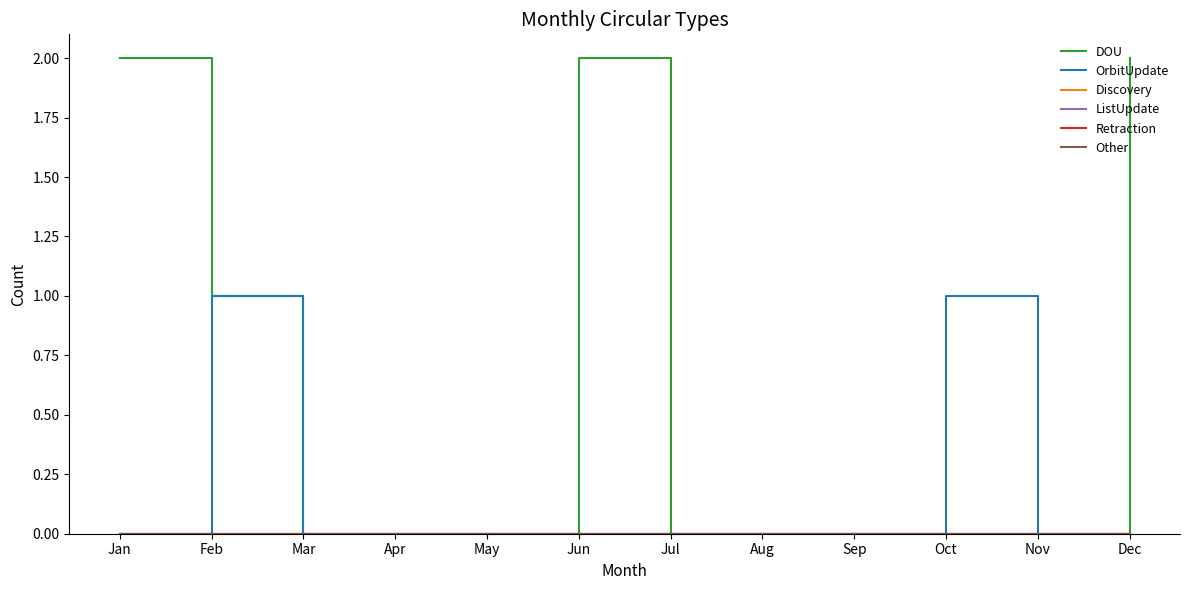

Does the chart have visible grid lines?

No